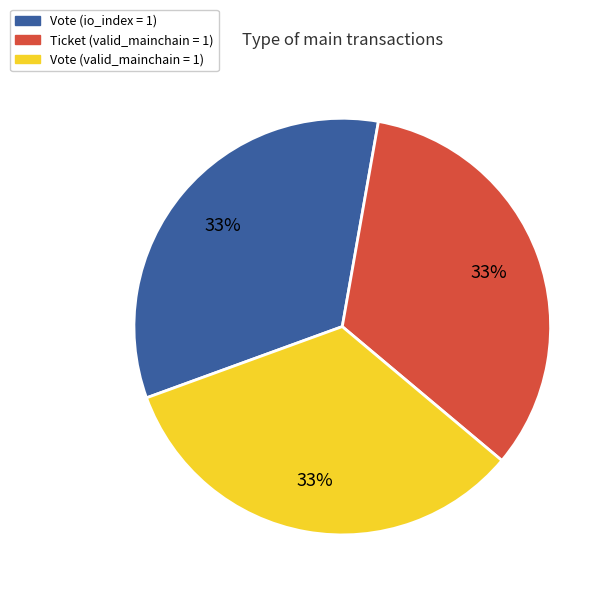

Combined, do Ticket (valid_mainchain = 1) and Vote (io_index = 1) account for over 50%?

Yes